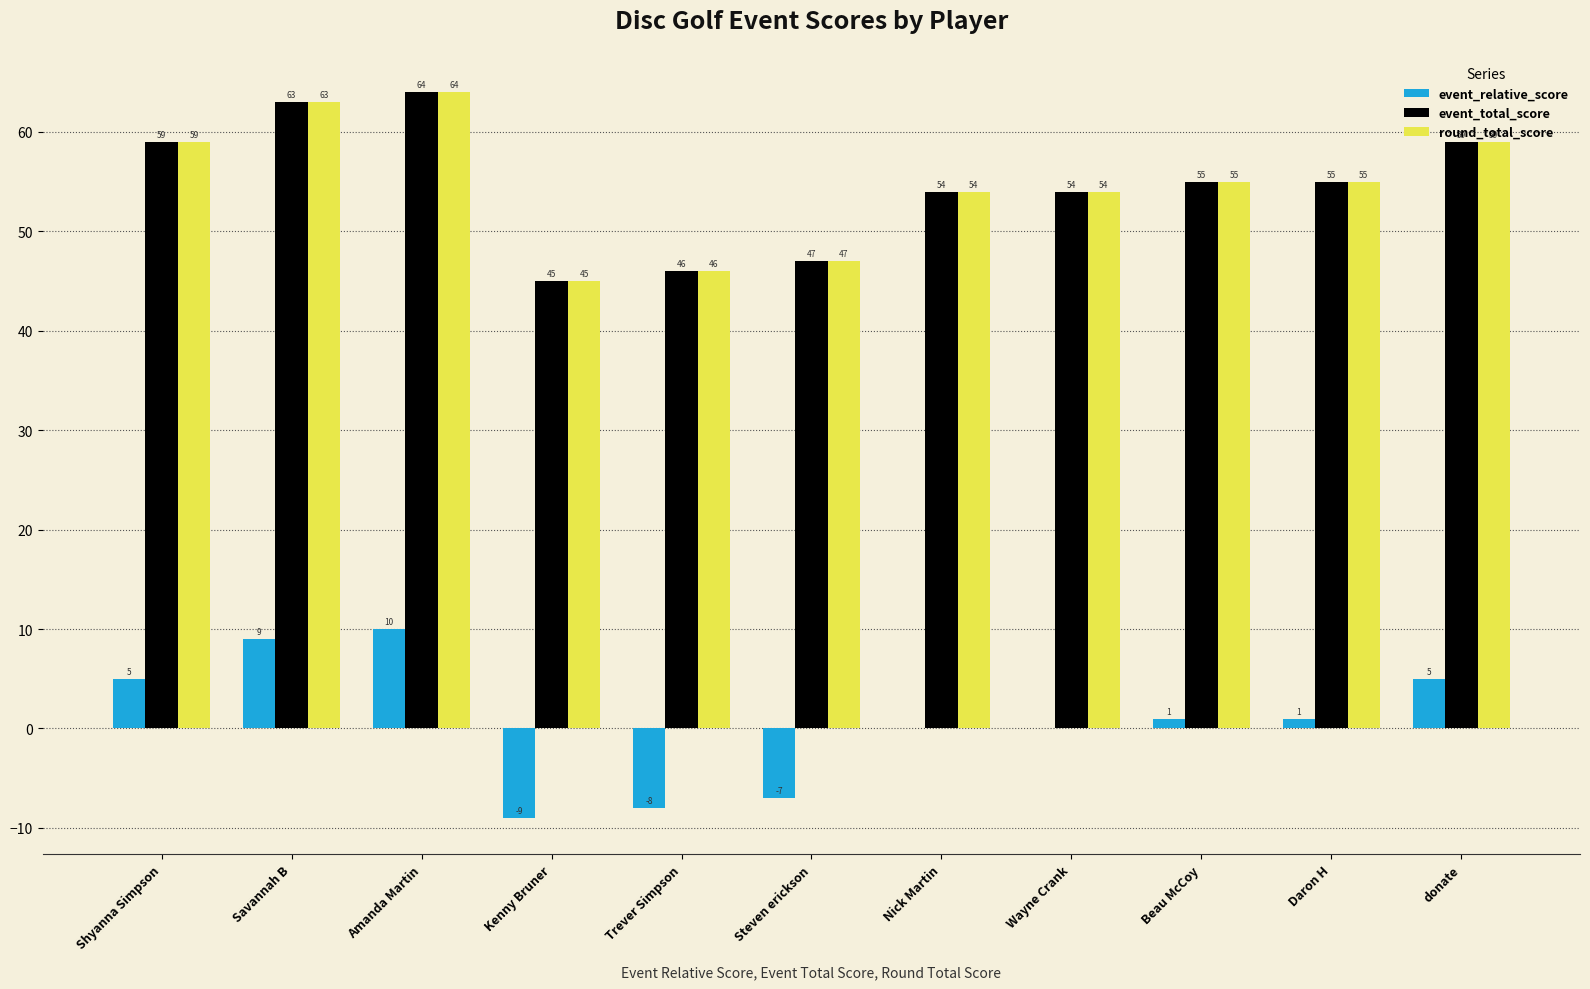

What is the sum of the event_total_score values at Wayne Crank and Steven erickson?

101